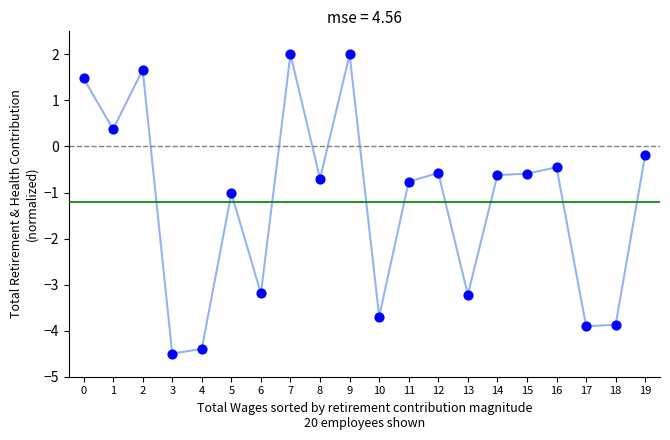

Which has a higher value, 18 or 12?

12